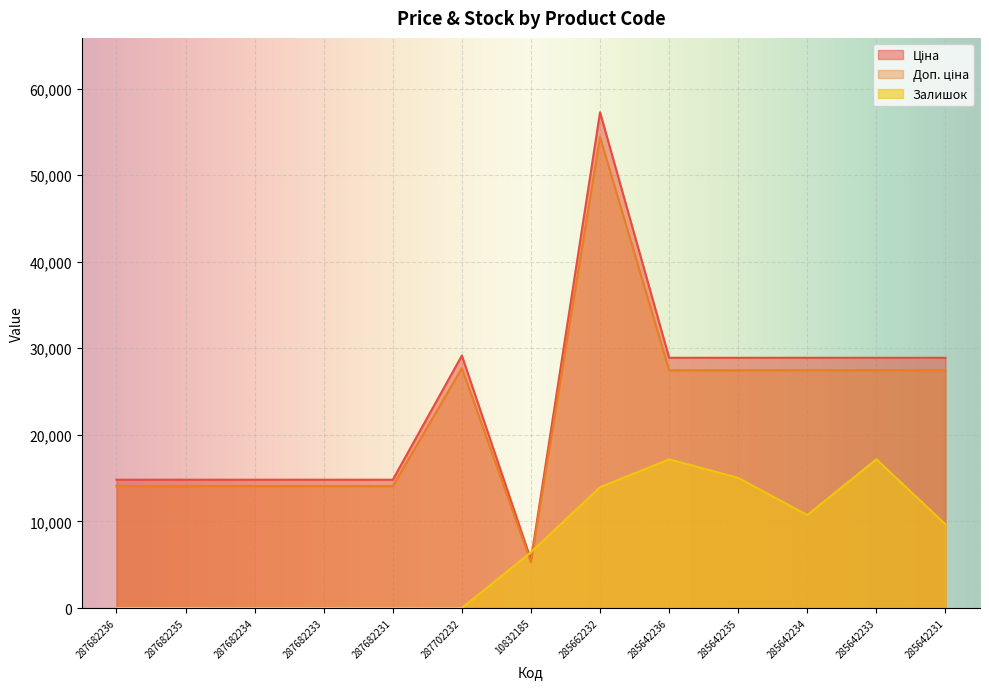

What are all the series names shown in the legend?

Ціна, Доп. ціна, Залишок